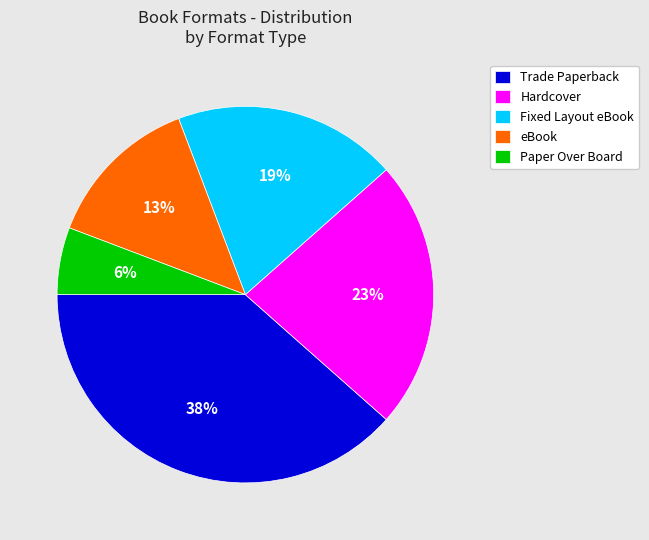

To the nearest percent, what is the combined percentage of Trade Paperback and Fixed Layout eBook?

58%